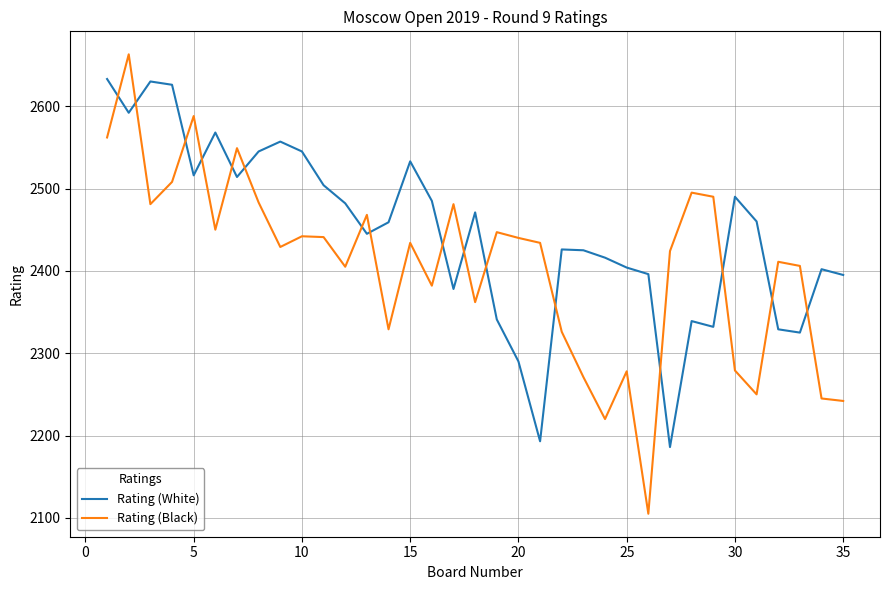

Which series has the largest total across all categories?

Rating (White)